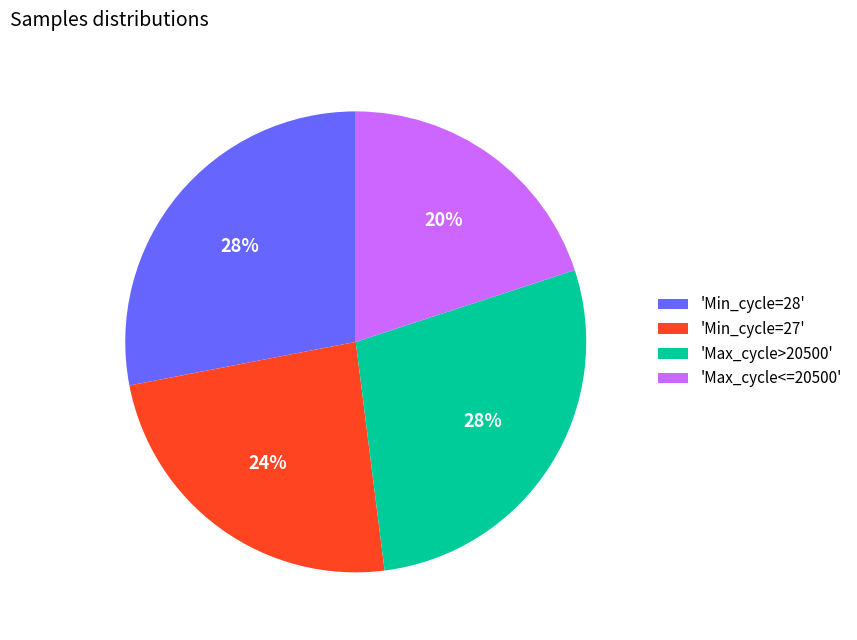

True or false: 'Max_cycle<=20500' accounts for 12% of the total.

False